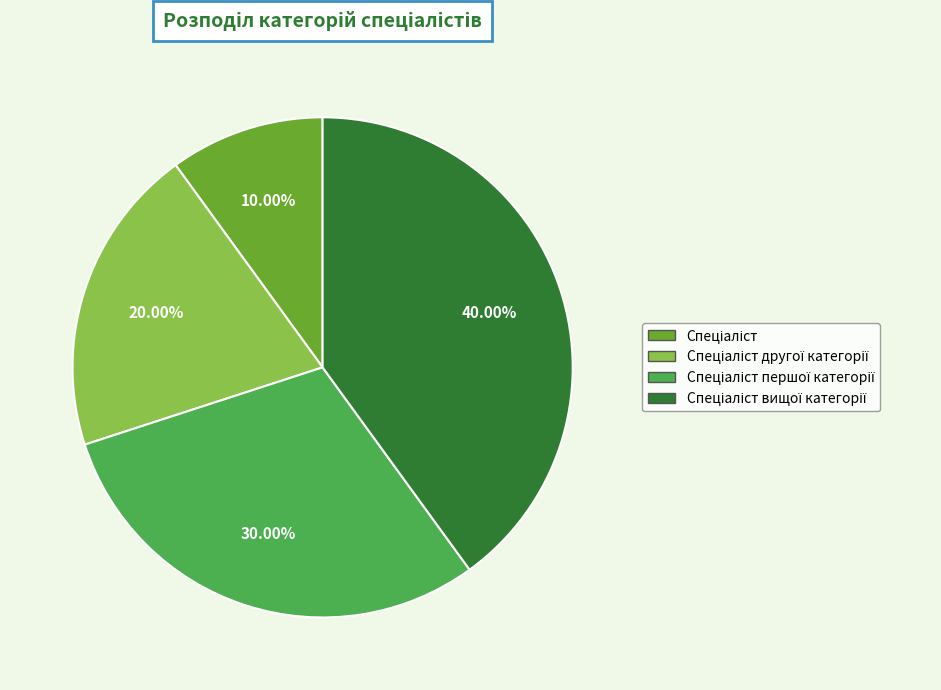

Is there a majority slice in this chart?

No